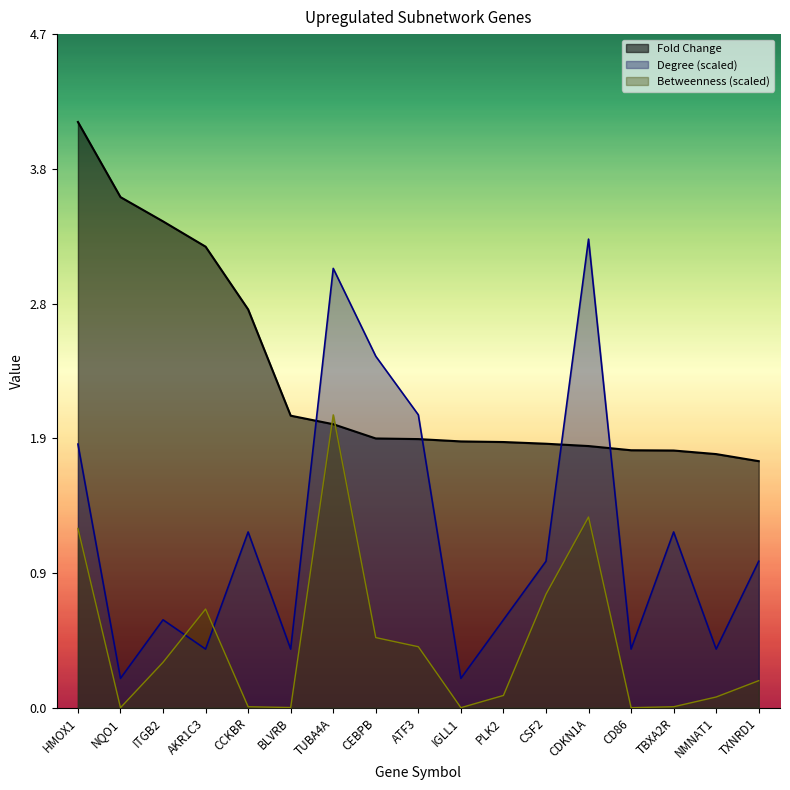

In Betweenness Centrality, how many points are lower than both neighbors (excluding endpoints)?

4